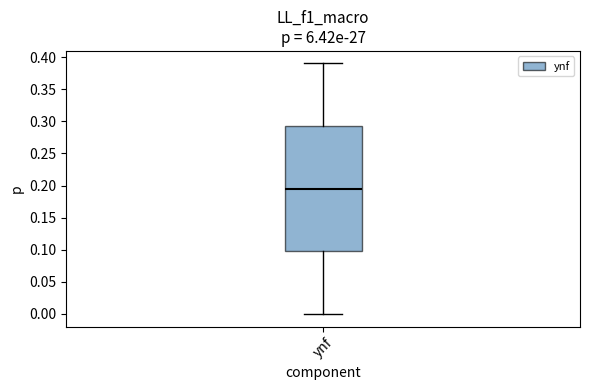

Where is the upper edge of the box for ynf on the y-axis? The values are not printed on the chart, so give them approximately, as read against the axis.

0.295